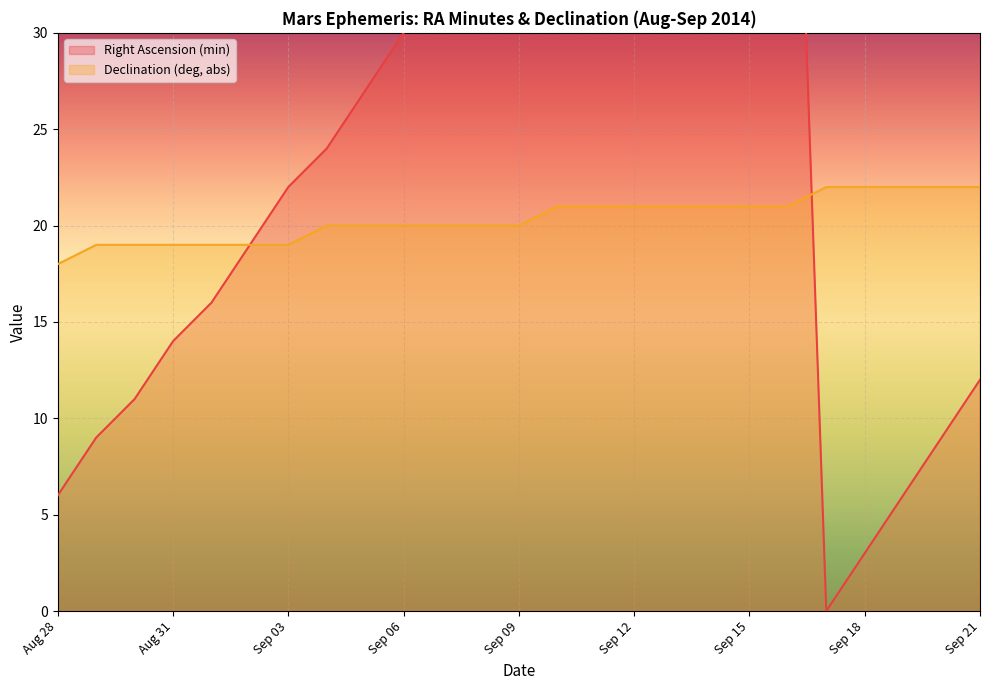

What is the difference between the maximum and minimum values in the Declination (deg, abs) series?

4